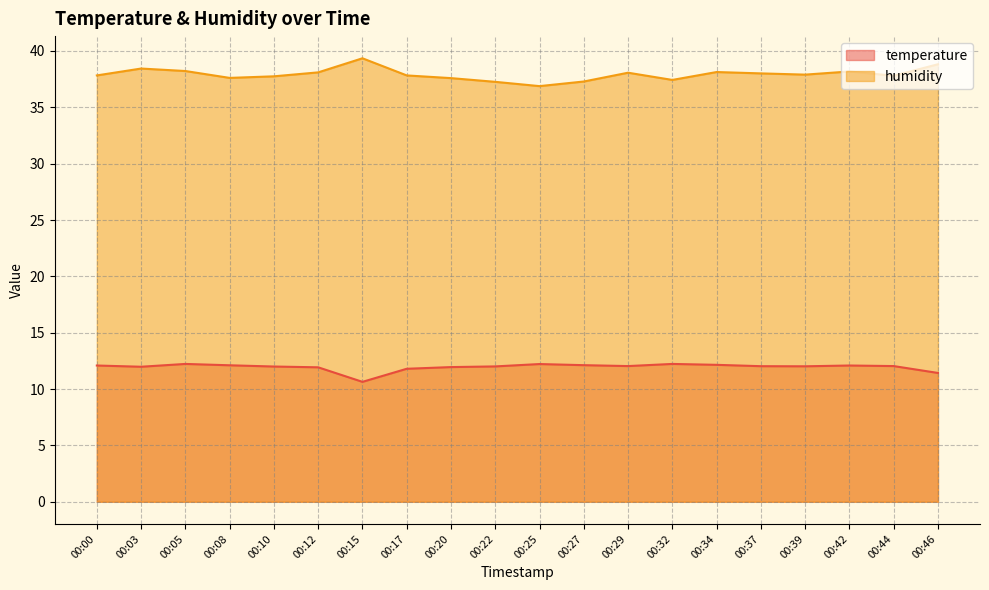

What is the sum of the humidity values at 00:08 and 00:32?

75.0